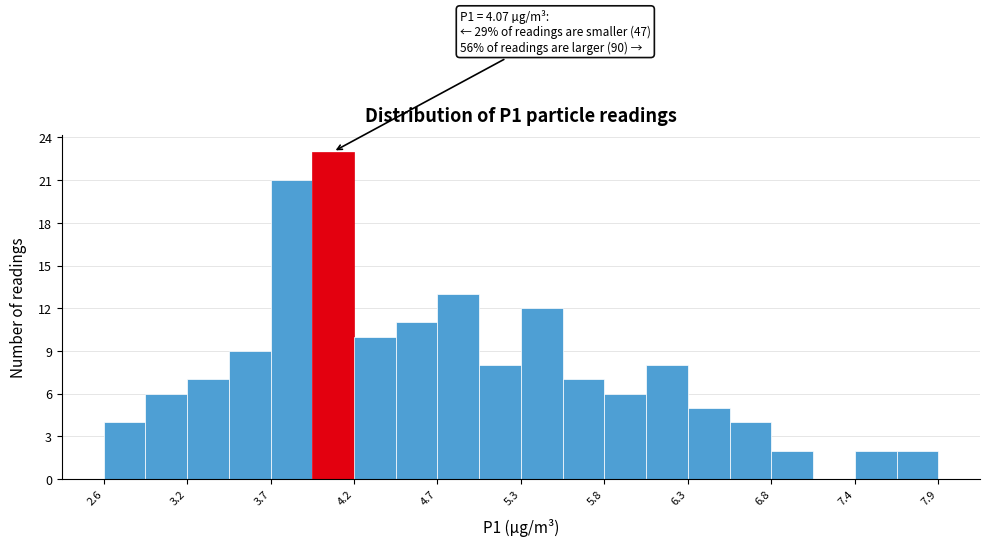

Read against the x-axis, roughly where is the centre of the tallest bar?

4.1